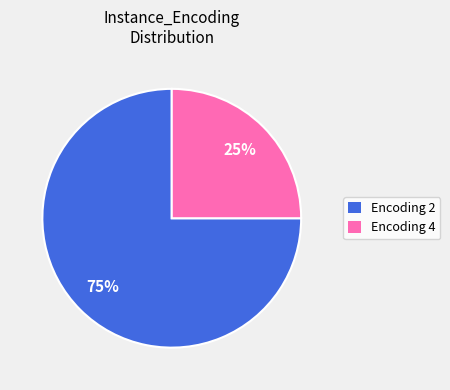

How many segments does this pie chart have?

2